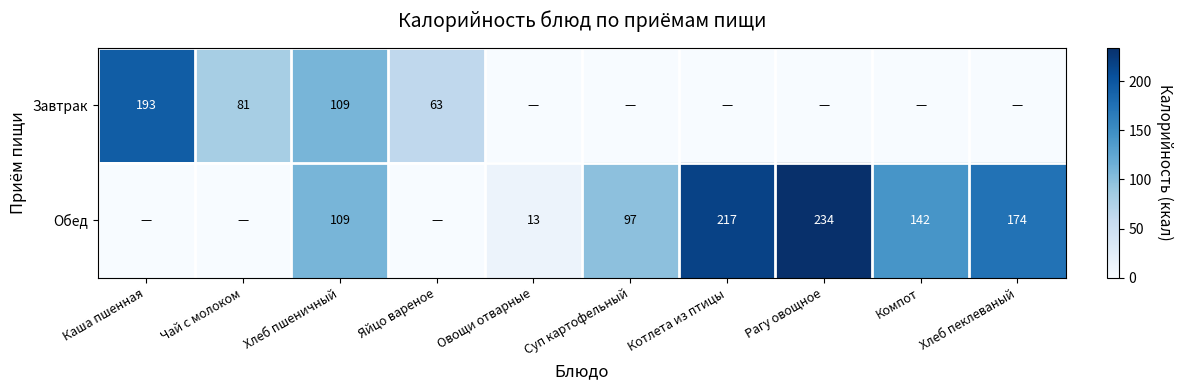

The Обед series shows 388 at Котлета из птицы. True or false?

False